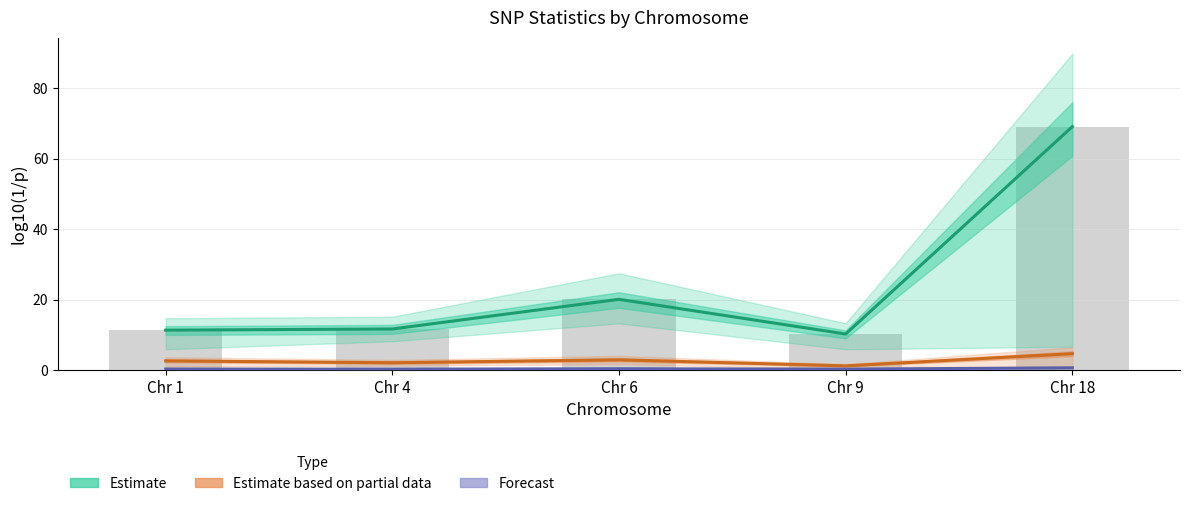

The value of Forecast at Chr 4 is 0.1. True or false?

False